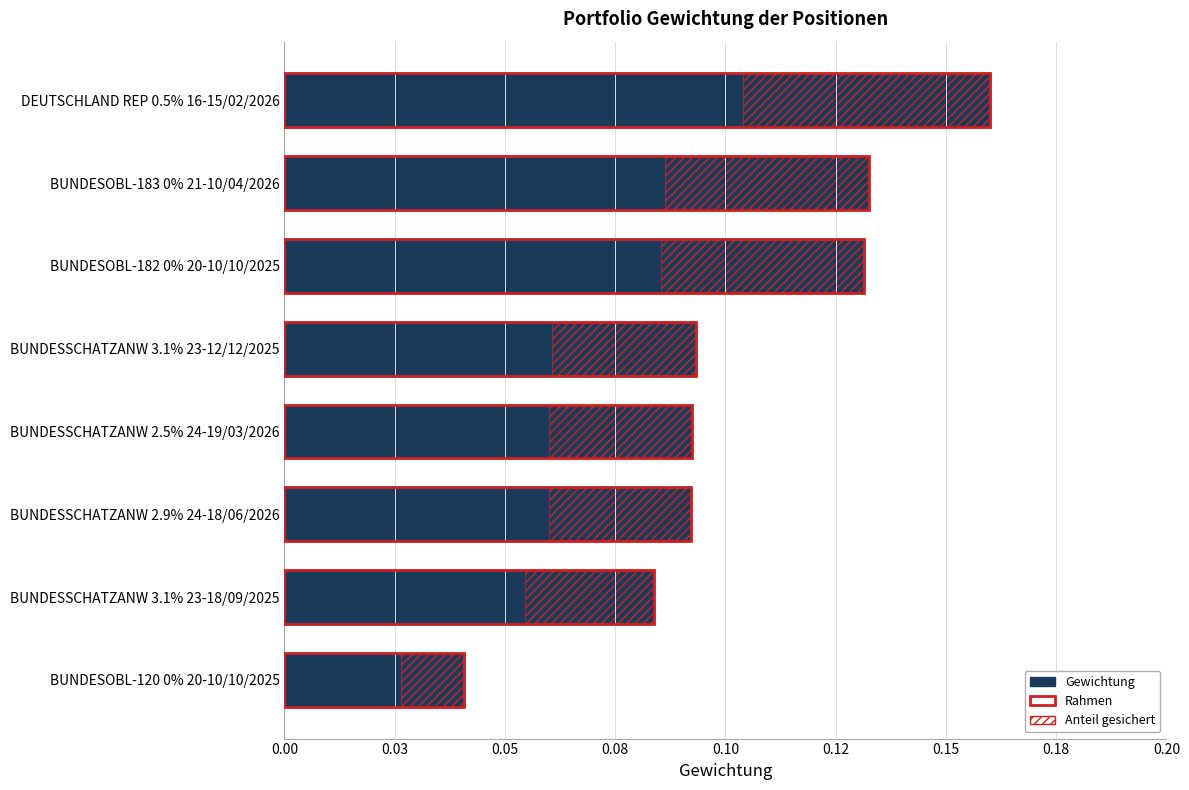

Is it true that Gewichtung equals 0.1 at BUNDESSCHATZANW 2.5% 24-19/03/2026?

True